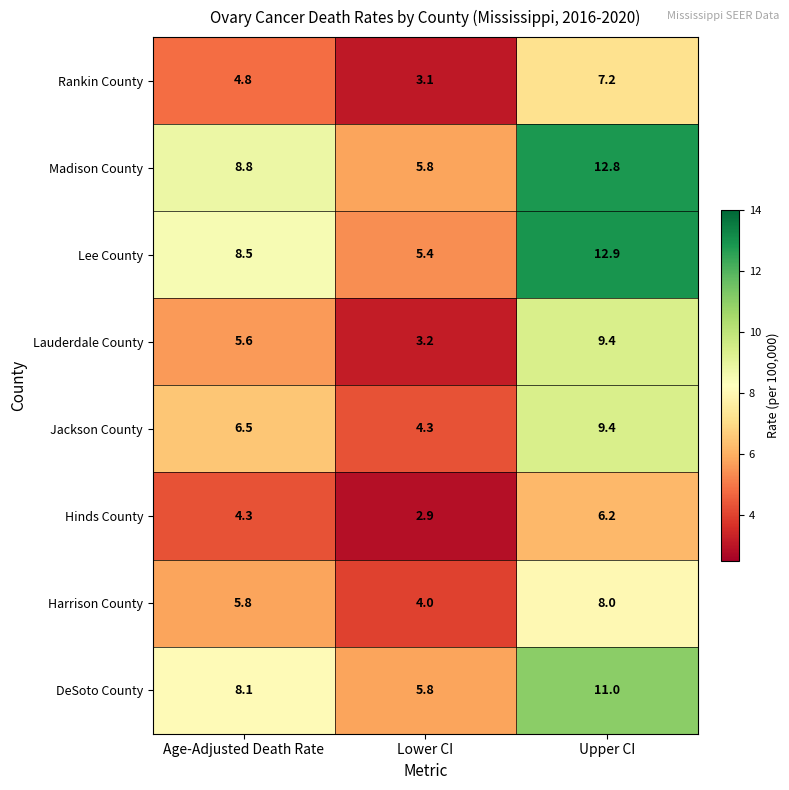

At how many categories does at least one series exceed 3?

3